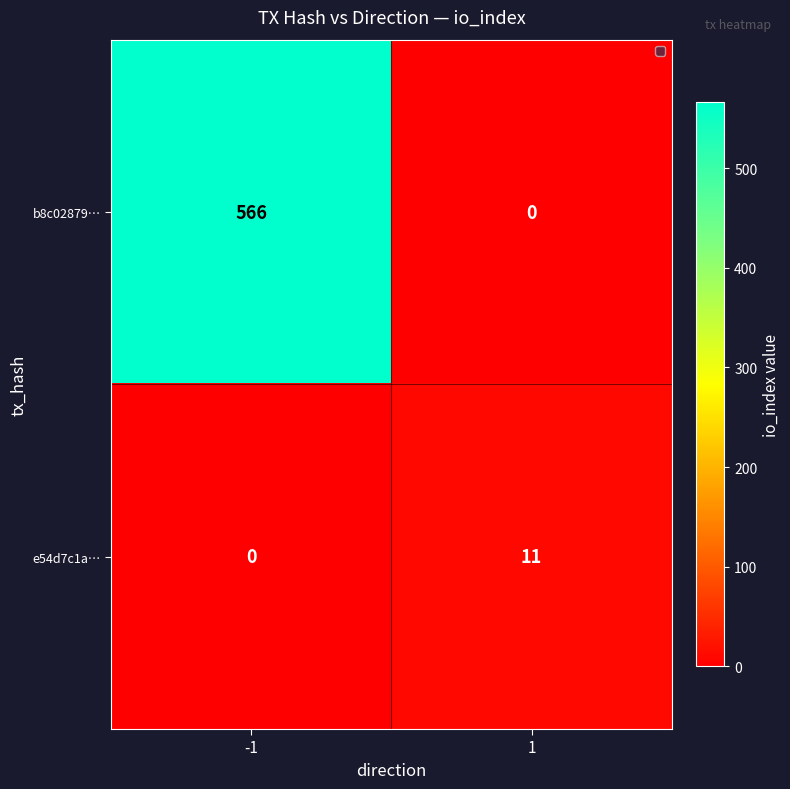

What is the approximate value of b8c02879… at -1, to the nearest 50?

550